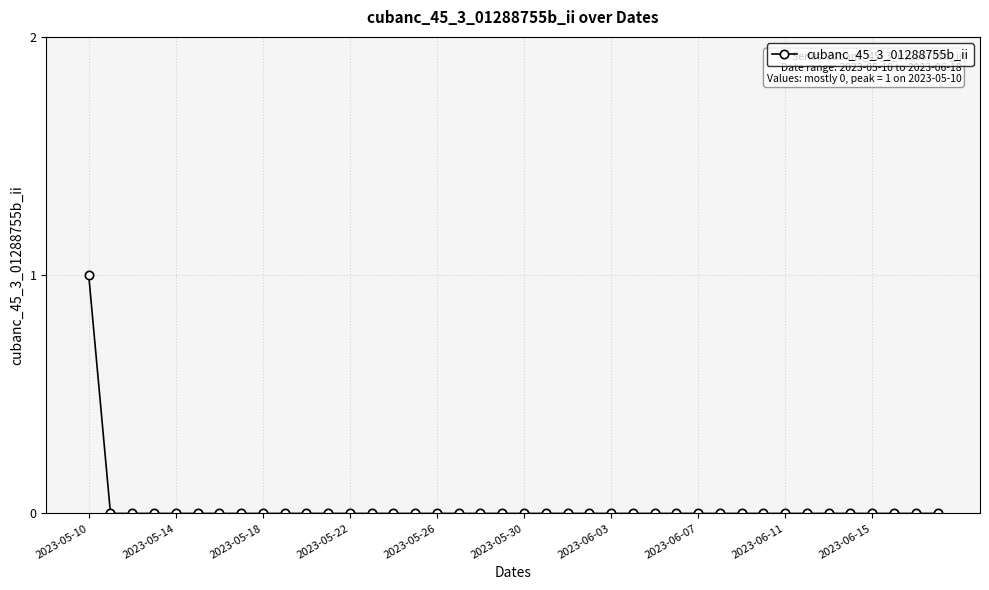

How many distinct data groups are displayed?

1